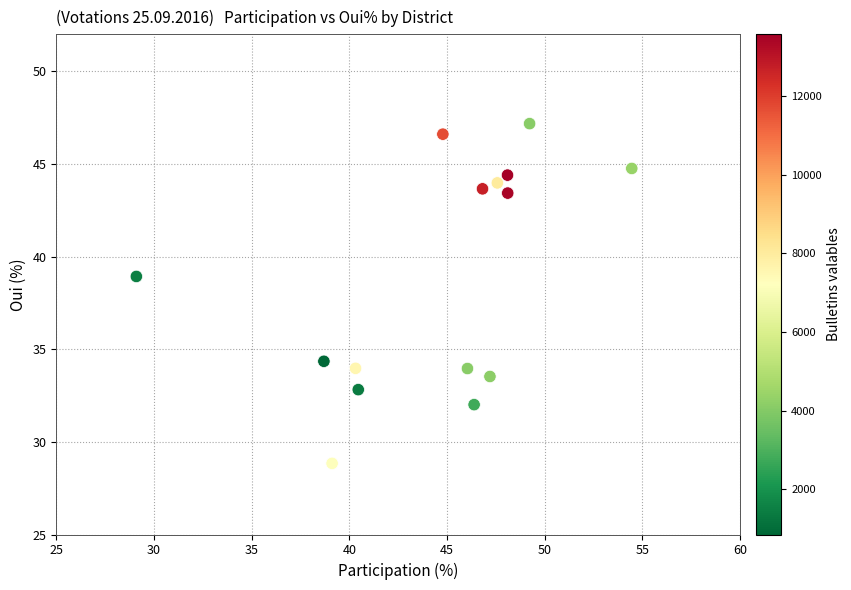

What Y value in the scatter plot is closest to 38?

38.9